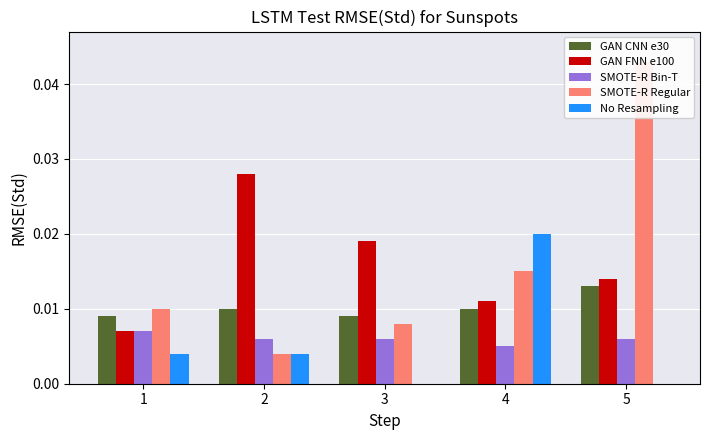

Reading right to left, list all the values displayed in this chart.

GAN CNN e30: 0.0	0.0	0.0	0.0	0.0
GAN FNN e100: 0.0	0.0	0.0	0.0	0.0
SMOTE-R Bin-T: 0.0	0.0	0.0	0.0	0.0
SMOTE-R Regular: 0.0	0.0	0.0	0.0	0.0
No Resampling: 0.0	0.0	0.0	0.0	0.0